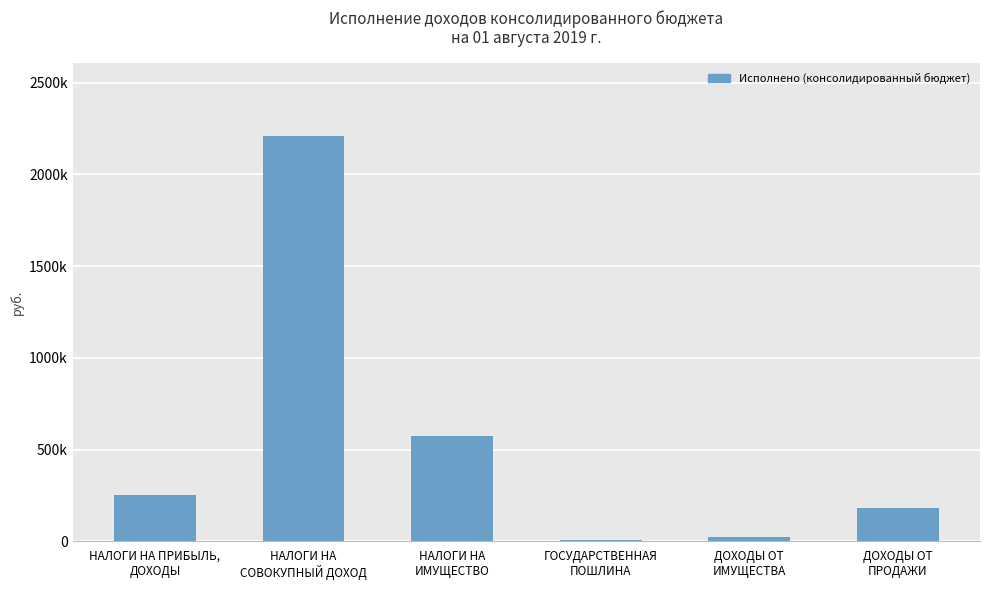

Rank the categories by value from highest to lowest.

НАЛОГИ НА
СОВОКУПНЫЙ ДОХОД, НАЛОГИ НА
ИМУЩЕСТВО, НАЛОГИ НА ПРИБЫЛЬ,
ДОХОДЫ, ДОХОДЫ ОТ
ПРОДАЖИ, ДОХОДЫ ОТ
ИМУЩЕСТВА, ГОСУДАРСТВЕННАЯ
ПОШЛИНА